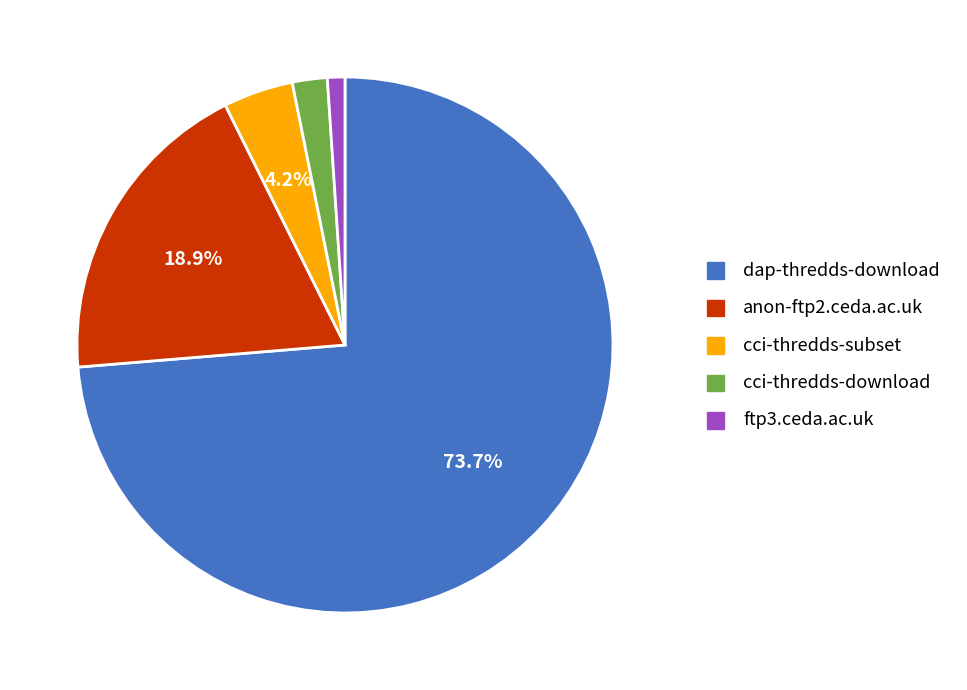

How many slices are in this pie chart?

5